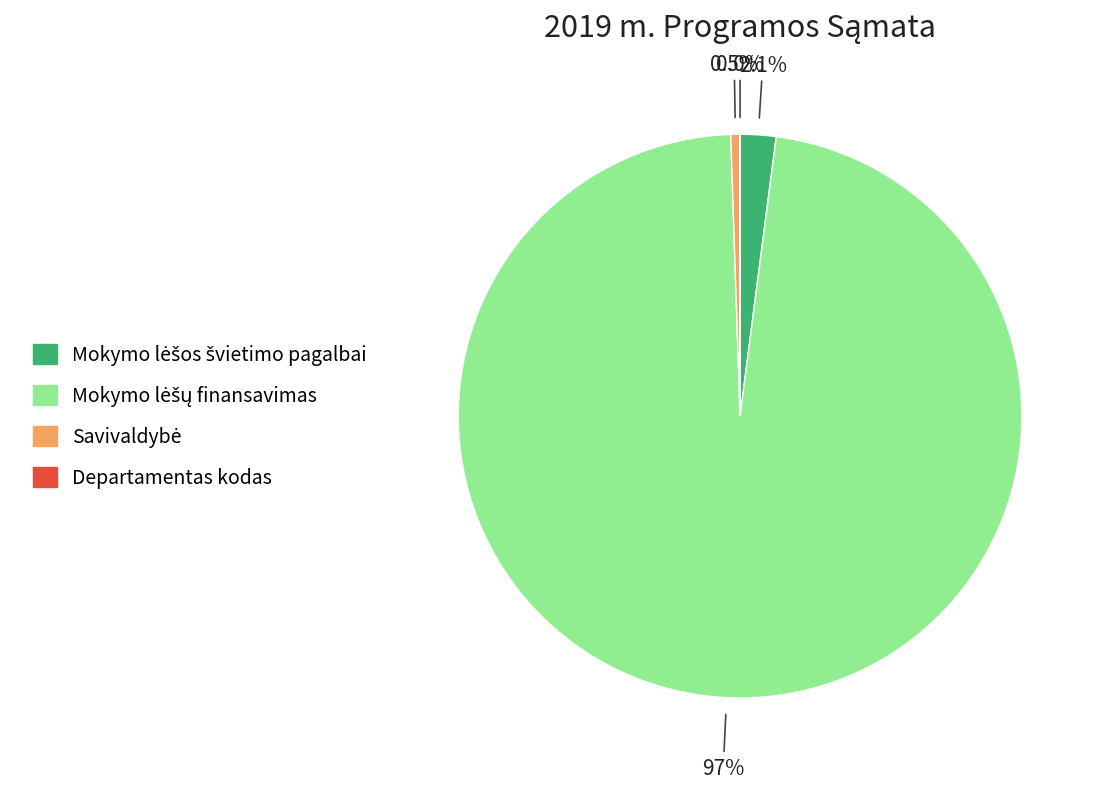

Is there a majority slice in this chart?

Yes